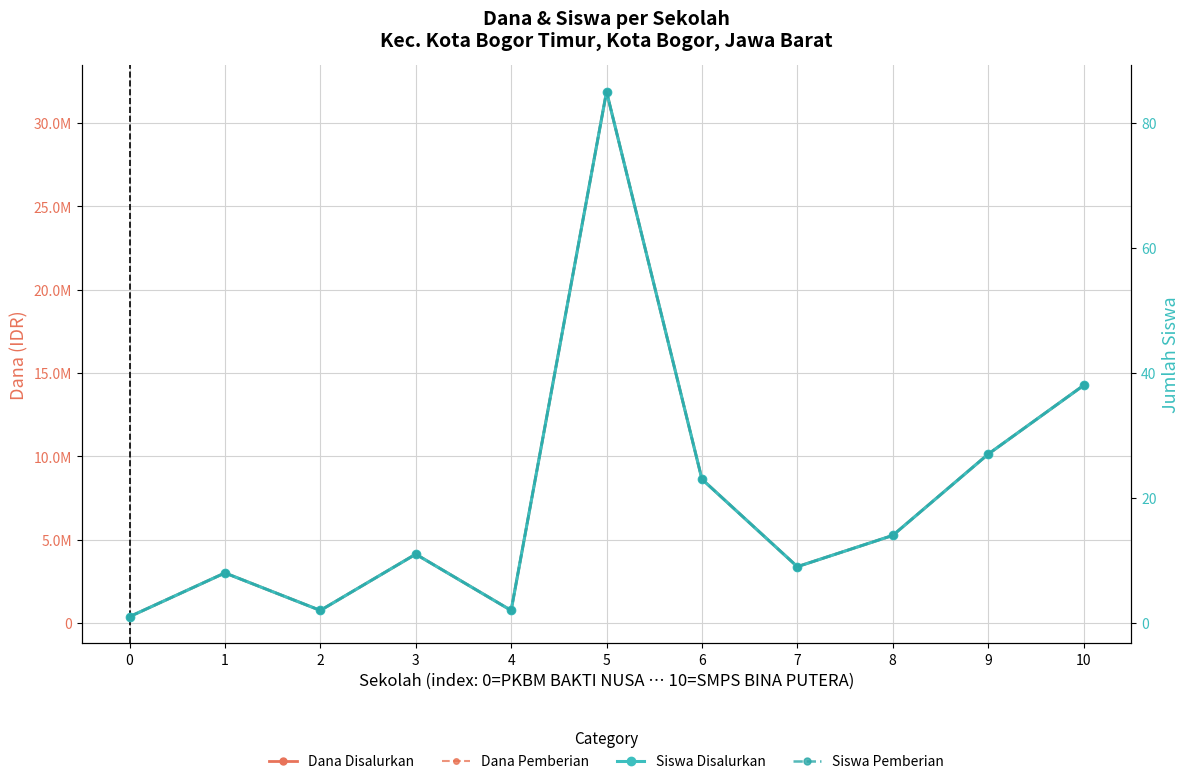

True or false: Siswa Disalurkan and Dana Pemberian cross at least once.

False